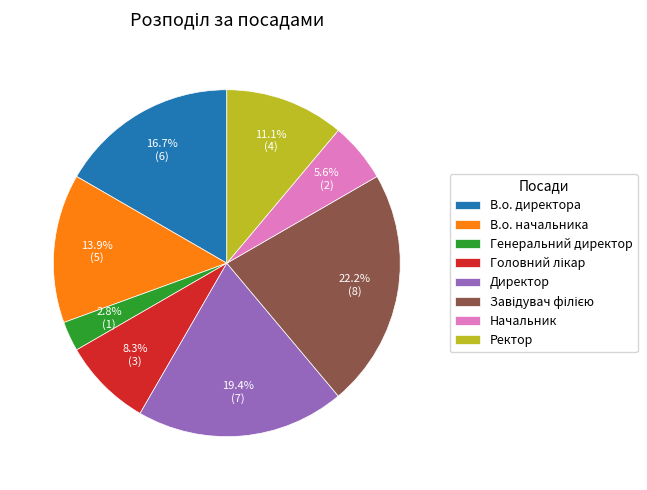

Count the number of slices in the pie.

8